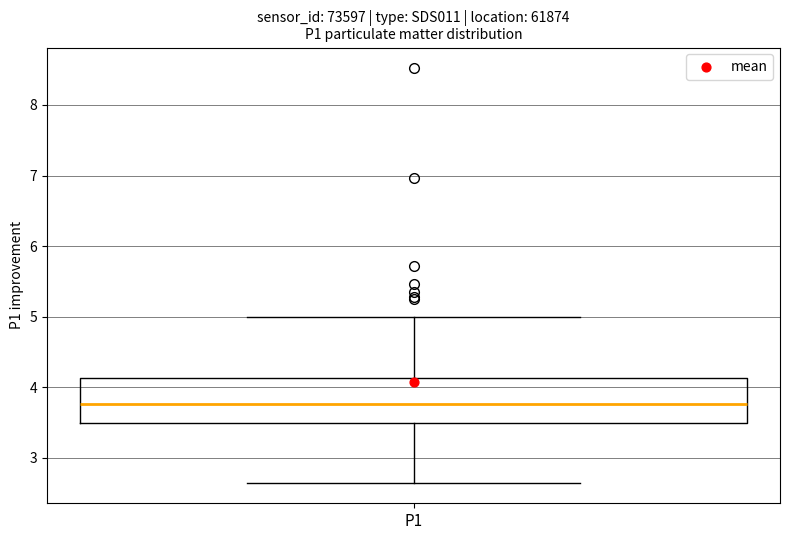

Where is the lower edge of the box for P1 on the y-axis? The values are not printed on the chart, so give them approximately, as read against the axis.

3.5